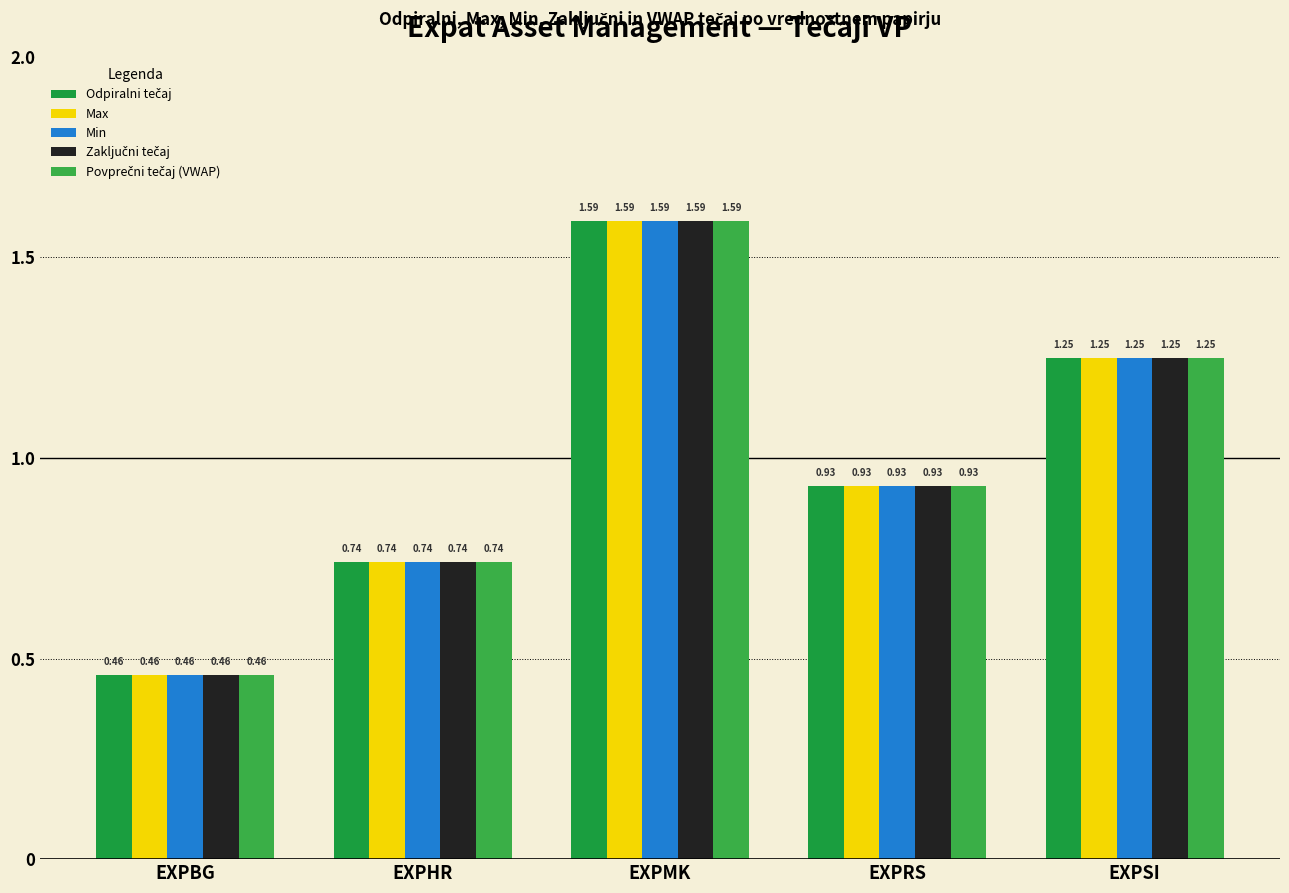

How many data points does each series have?

5